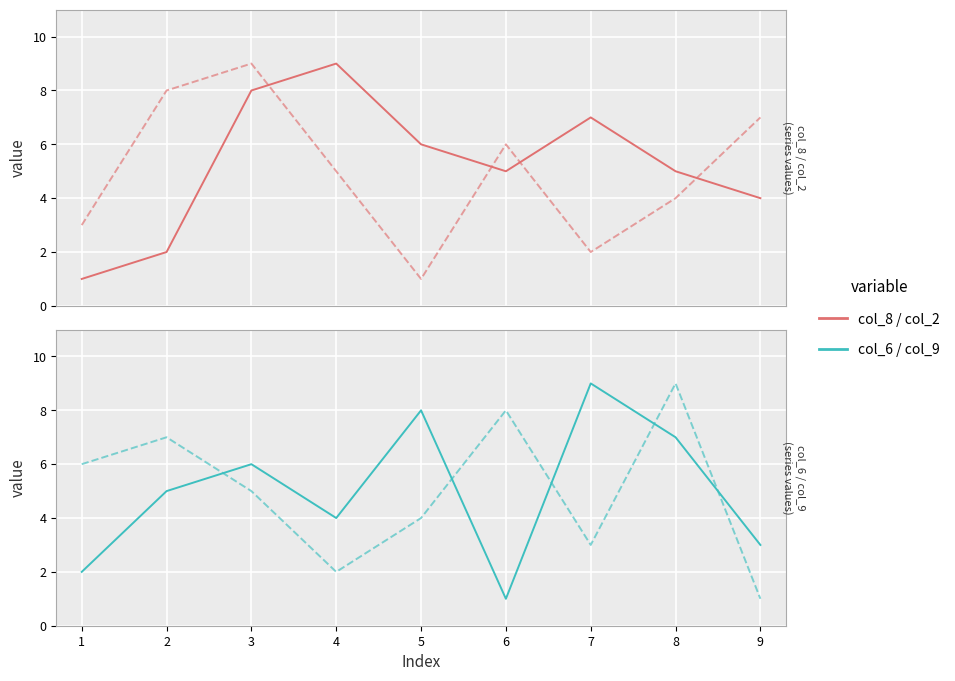

Rank the categories by col_8 value from lowest to highest.

1, 2, 9, 6, 8, 5, 7, 3, 4